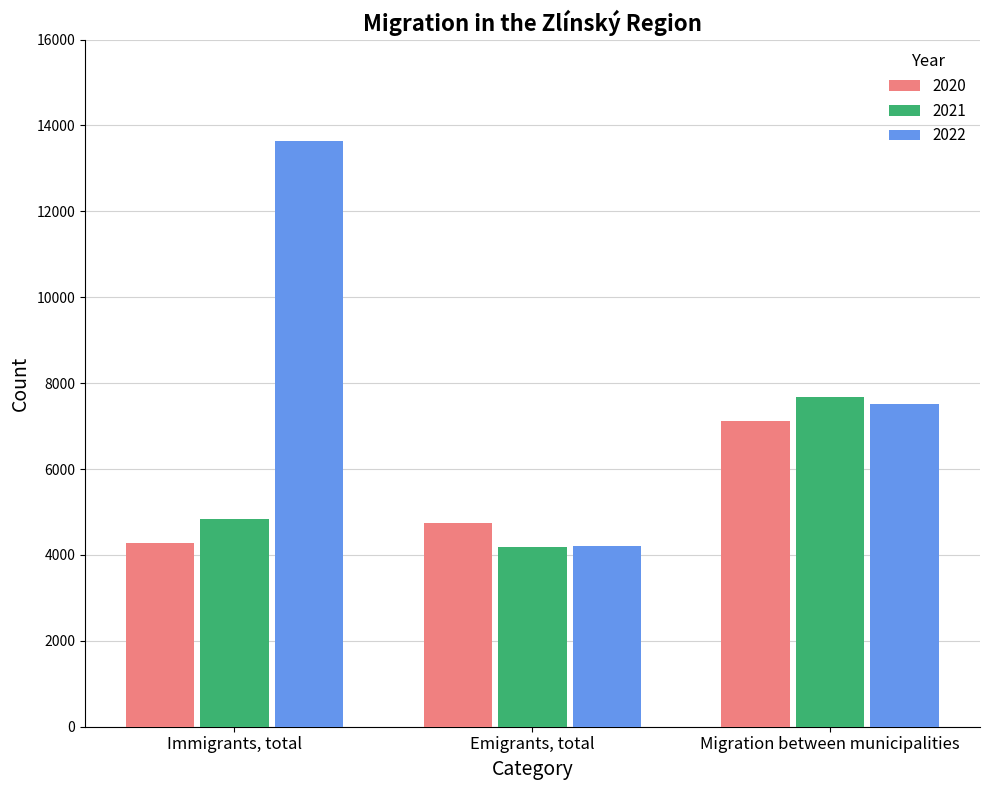

What are all the series names shown in the legend?

2020, 2021, 2022